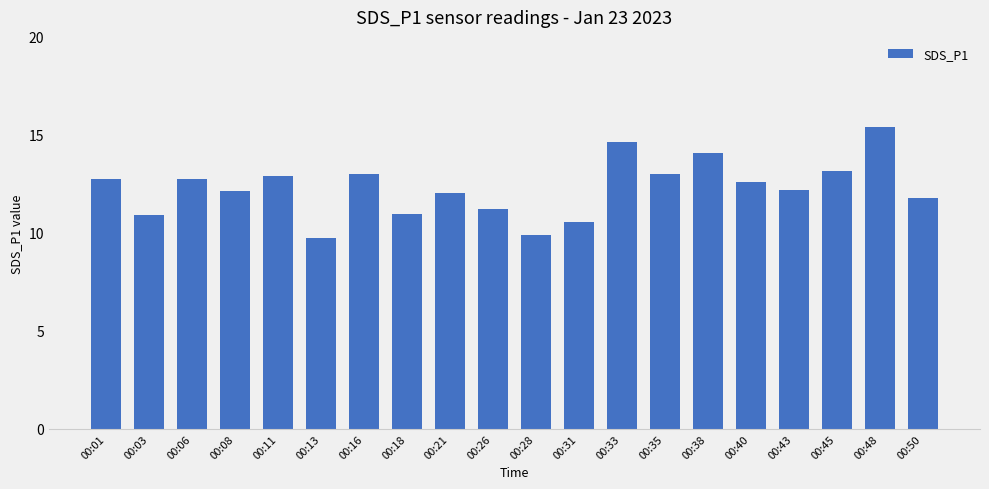

How many distinct data groups are displayed?

1